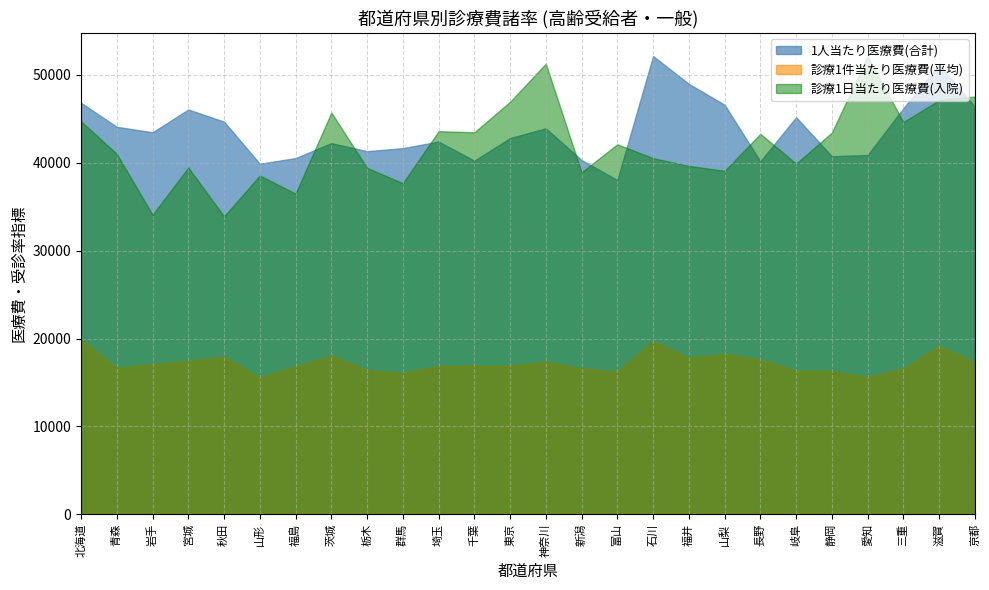

At which category is the sum across all series the highest?

滋賀